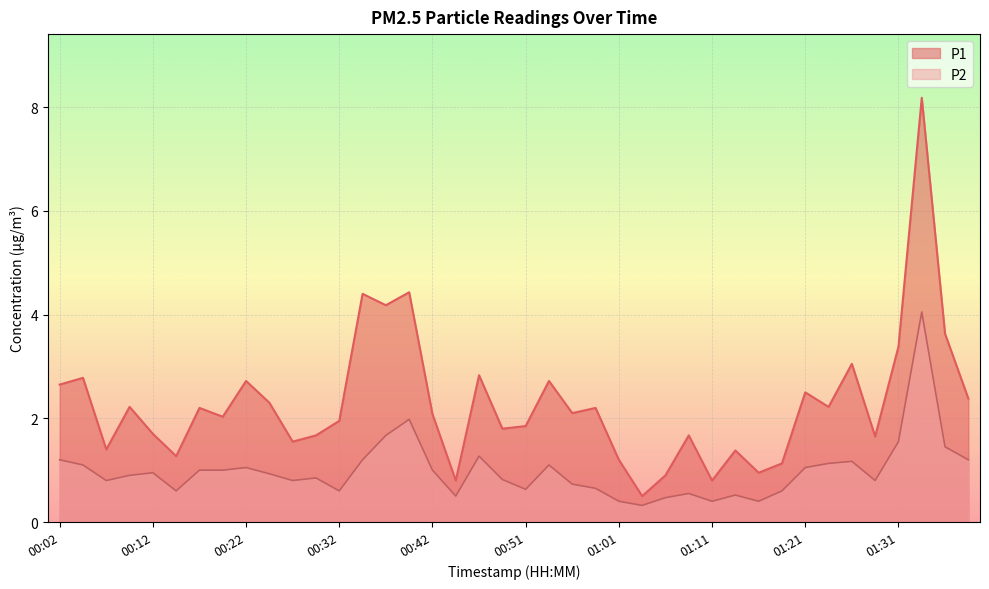

How many lines are shown in the chart?

2